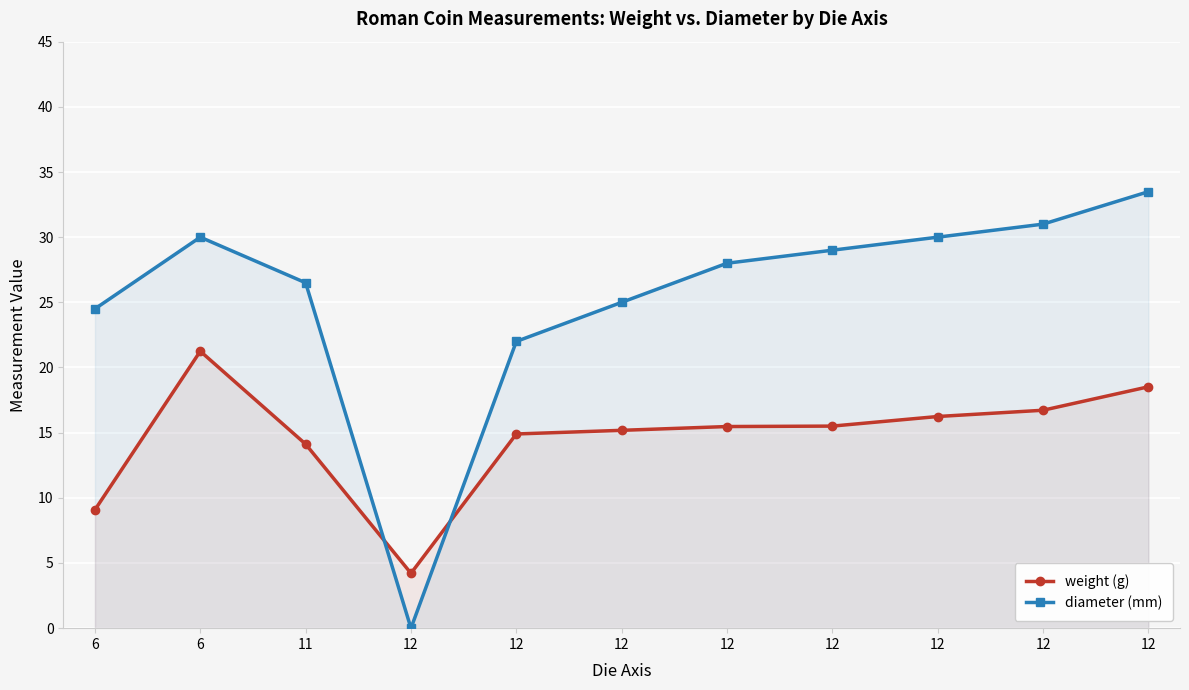

What is the difference between the second highest and second lowest values in the diameter (mm) series?

9.0